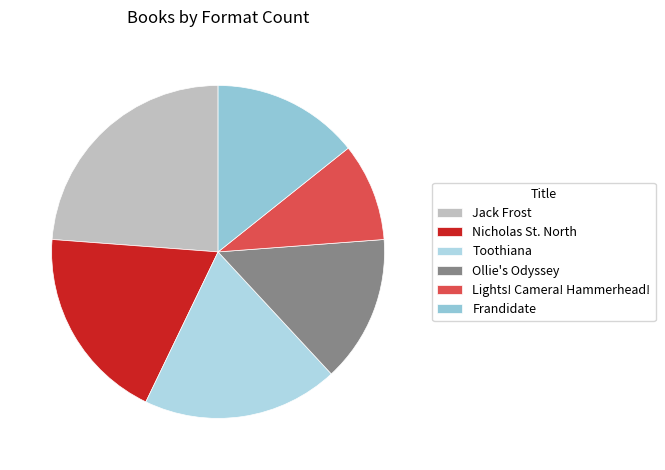

What is the ratio of the value at Ollie's Odyssey to the value at Jack Frost?

0.6